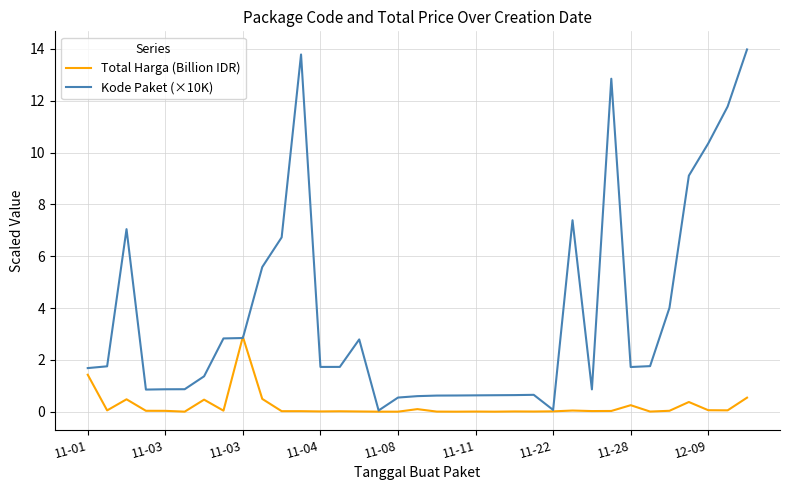

Rank the series by their maximum value, from lowest to highest.

Total Harga (Billion IDR), Kode Paket (×10K)